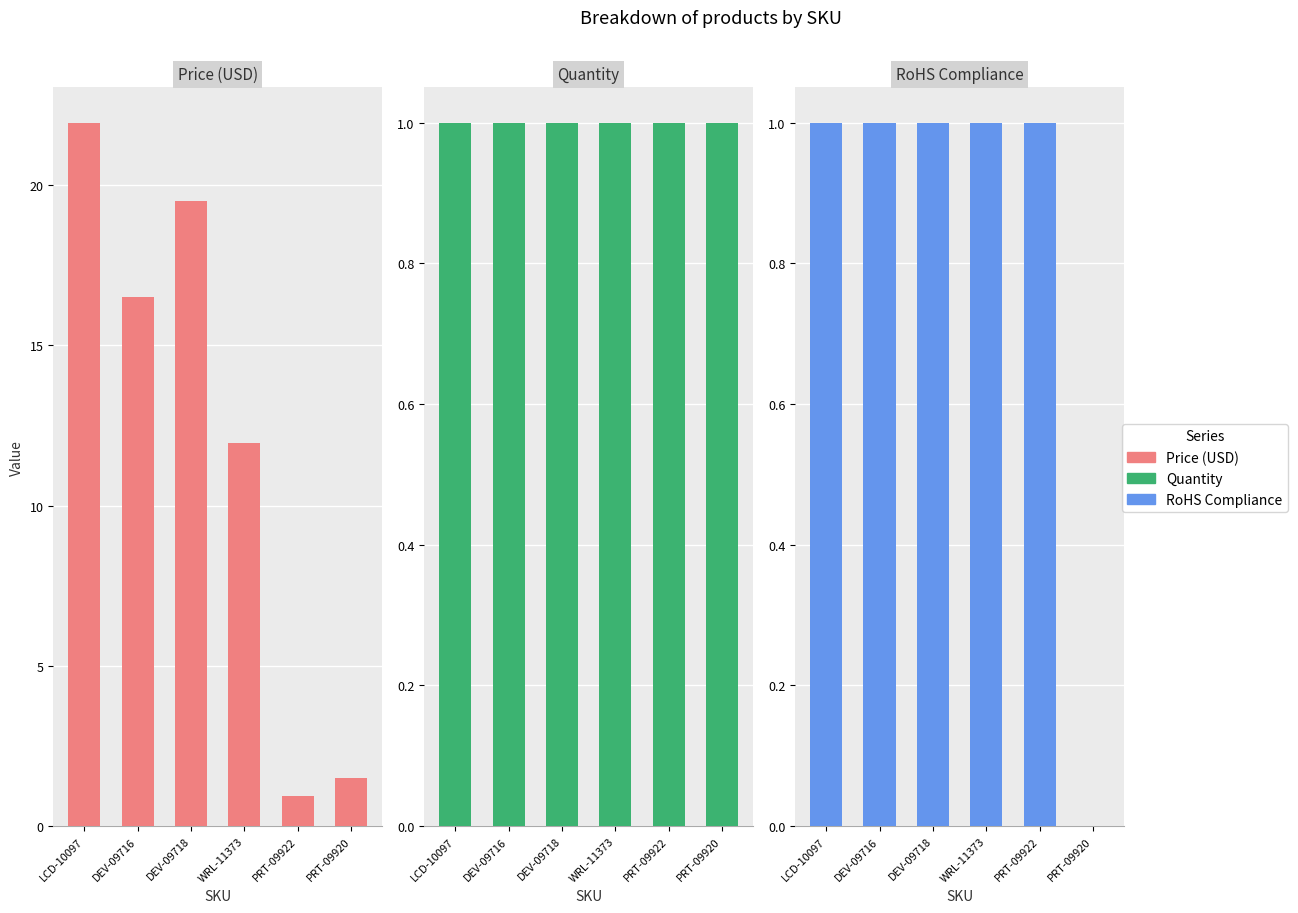

Rank the series by their maximum value, from highest to lowest.

Price (USD), Quantity, RoHS Compliance